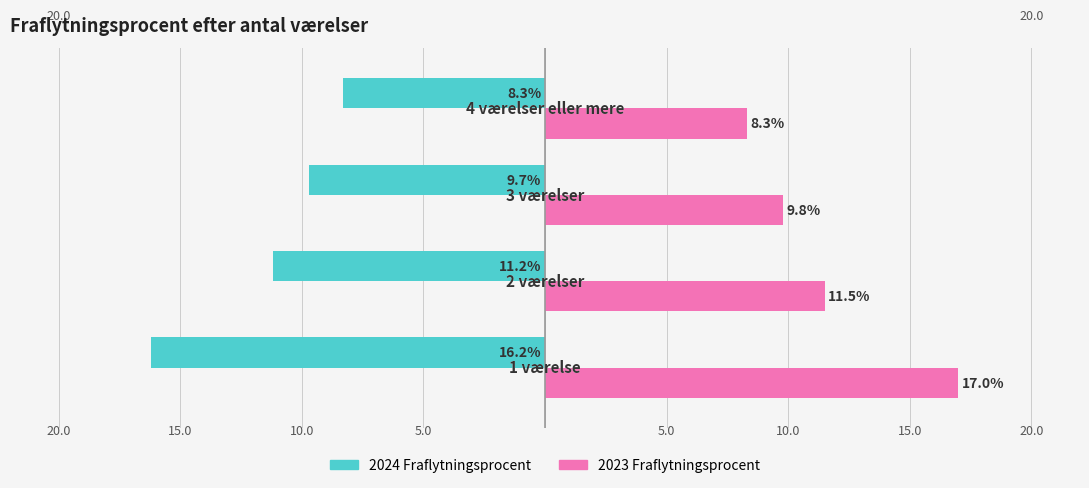

What are all the series names shown in the legend?

2024 Fraflytningsprocent, 2023 Fraflytningsprocent